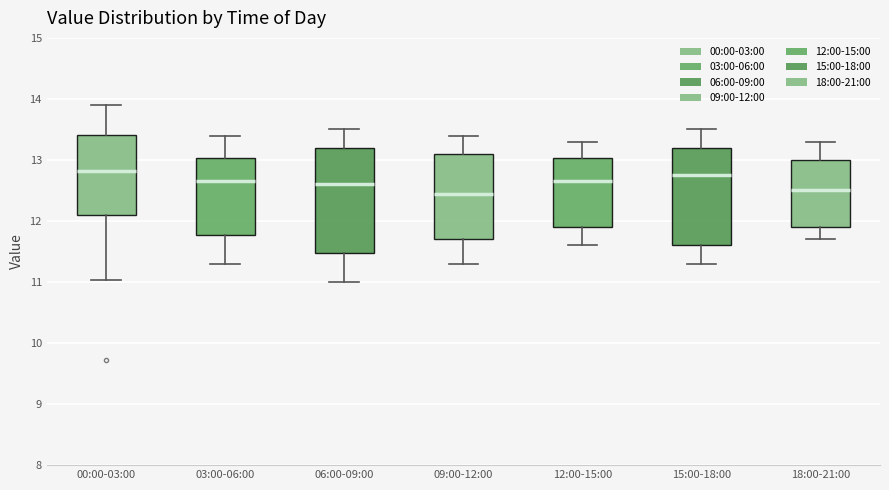

Where is the upper edge of the box for 00:00-03:00 on the y-axis? The values are not printed on the chart, so give them approximately, as read against the axis.

13.4